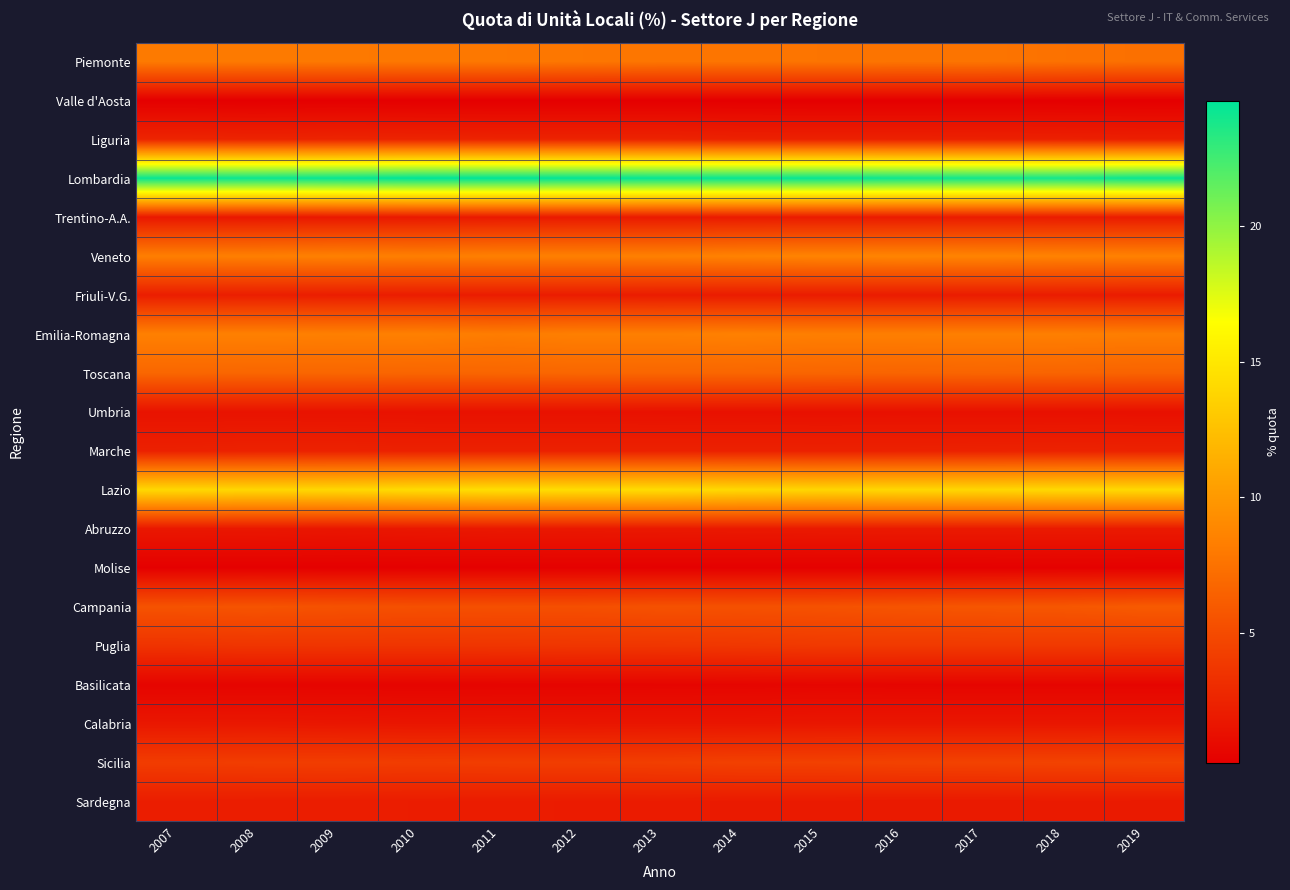

Which series has the largest total across all categories?

Lombardia